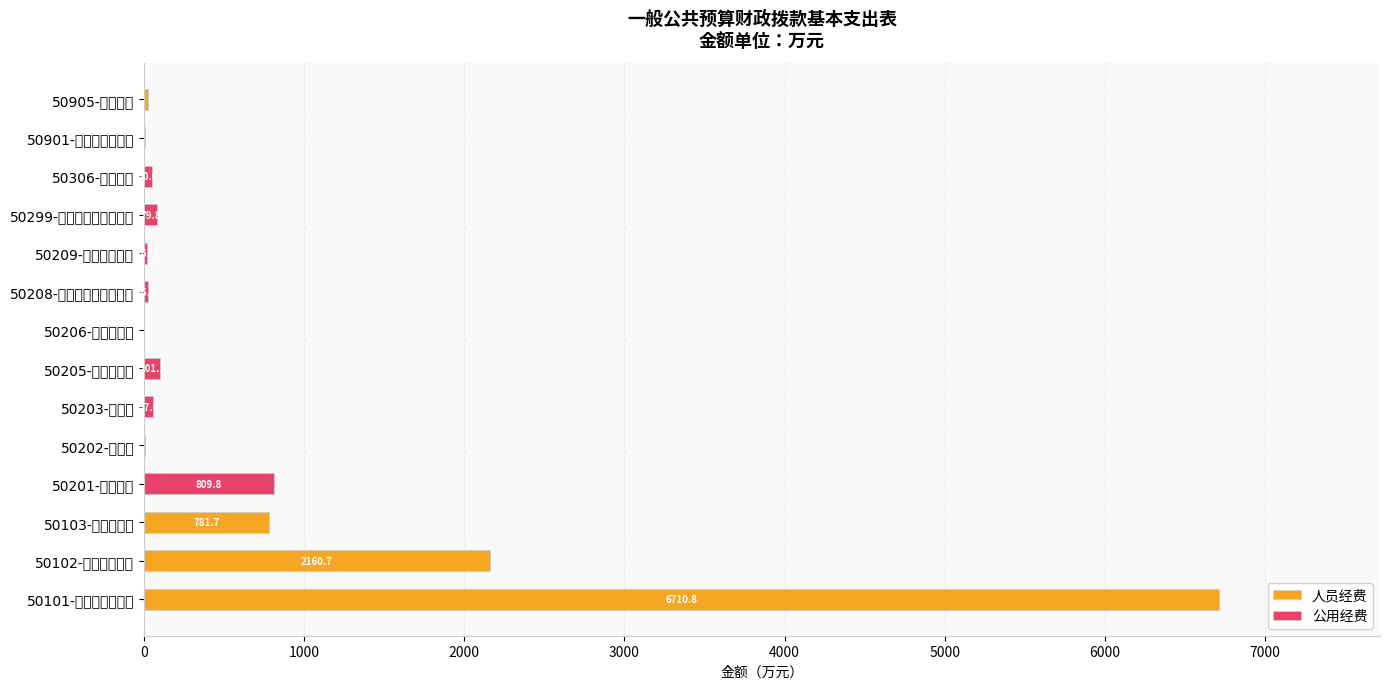

Reading left to right, extract all data points from this chart.

人员经费: 6710.8	2160.7	781.7	0.0	0.0	0.0	0.0	0.0	0.0	0.0	0.0	0.0	6.4	22.1
公用经费: 0.0	0.0	0.0	809.8	3.5	57.0	101.1	0.5	26.0	16.0	79.8	50.0	0.0	0.0